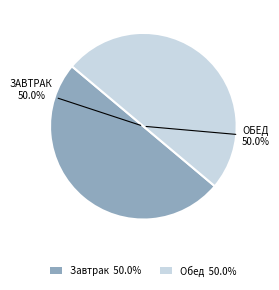

Approximately how many times larger is the value at Обед 50.0% compared to Завтрак 50.0%?

1.0